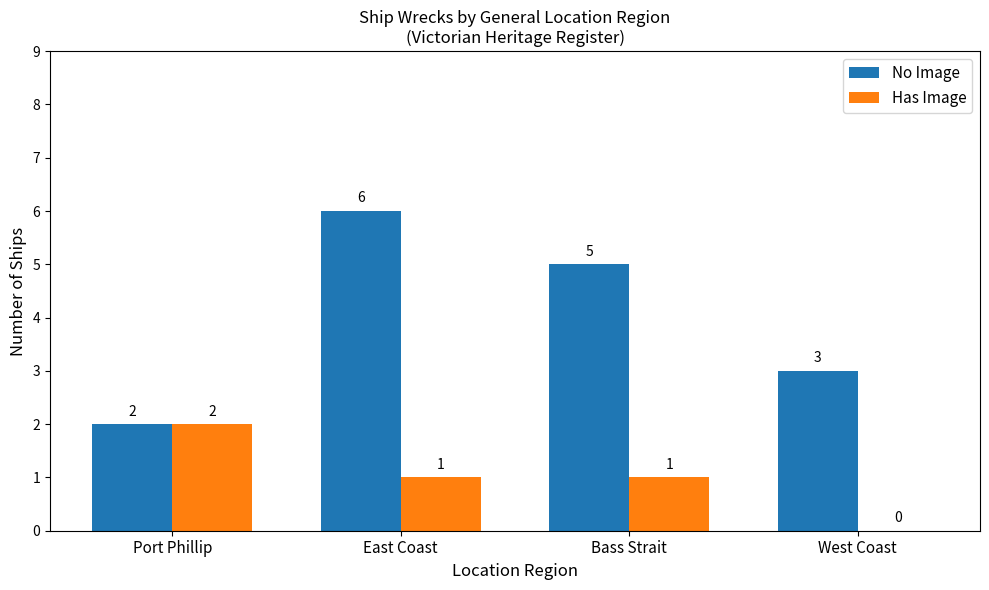

Is it true that No Image equals 5 at Bass Strait?

True